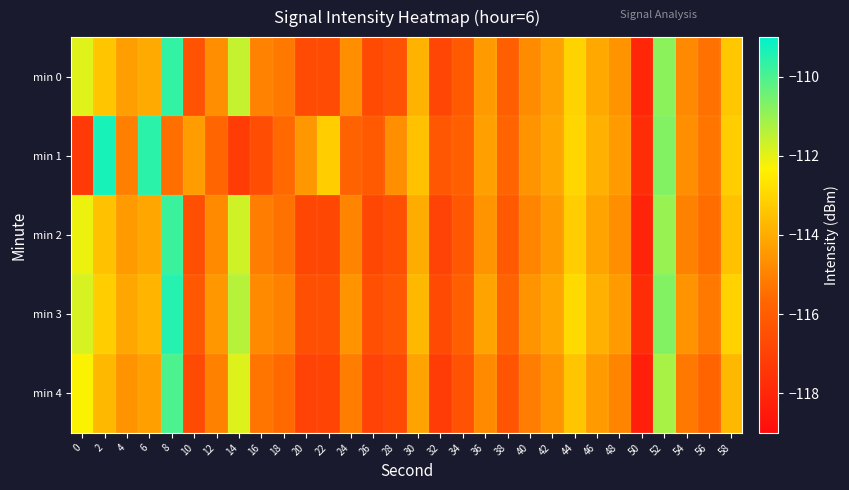

Which series has the largest total across all categories?

min 3